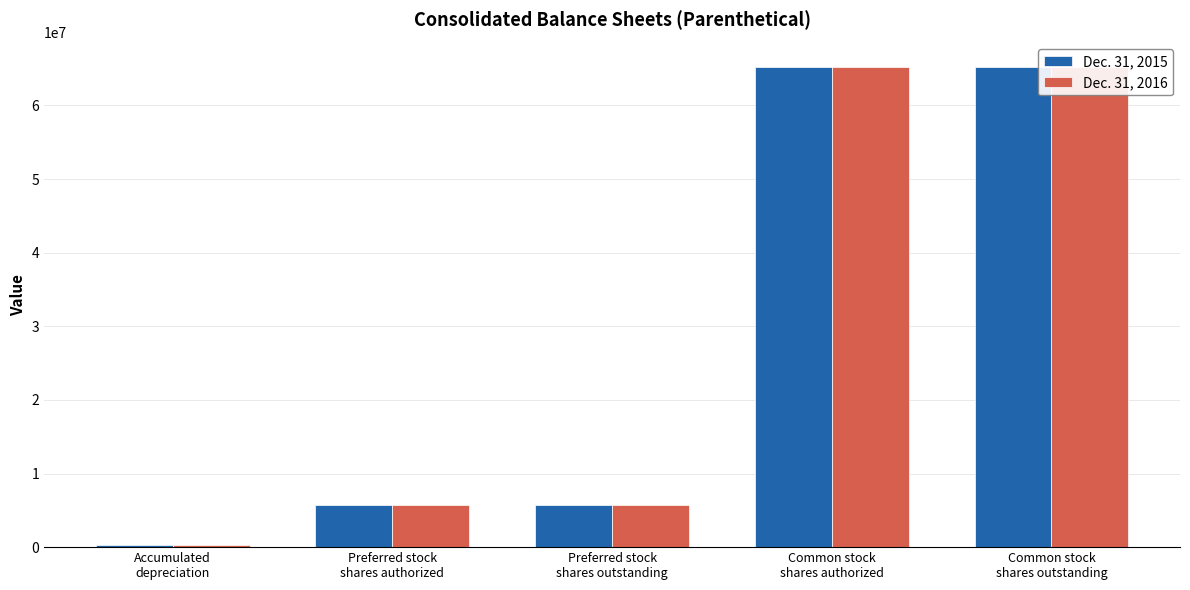

What is the average value of the Dec. 31, 2016 series?

28470808